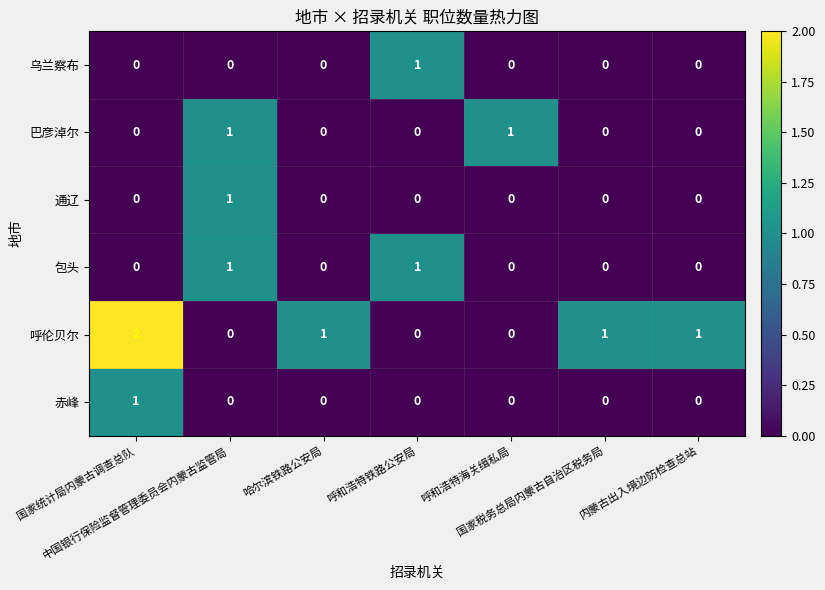

Which series has the largest range (max minus min)?

呼伦贝尔